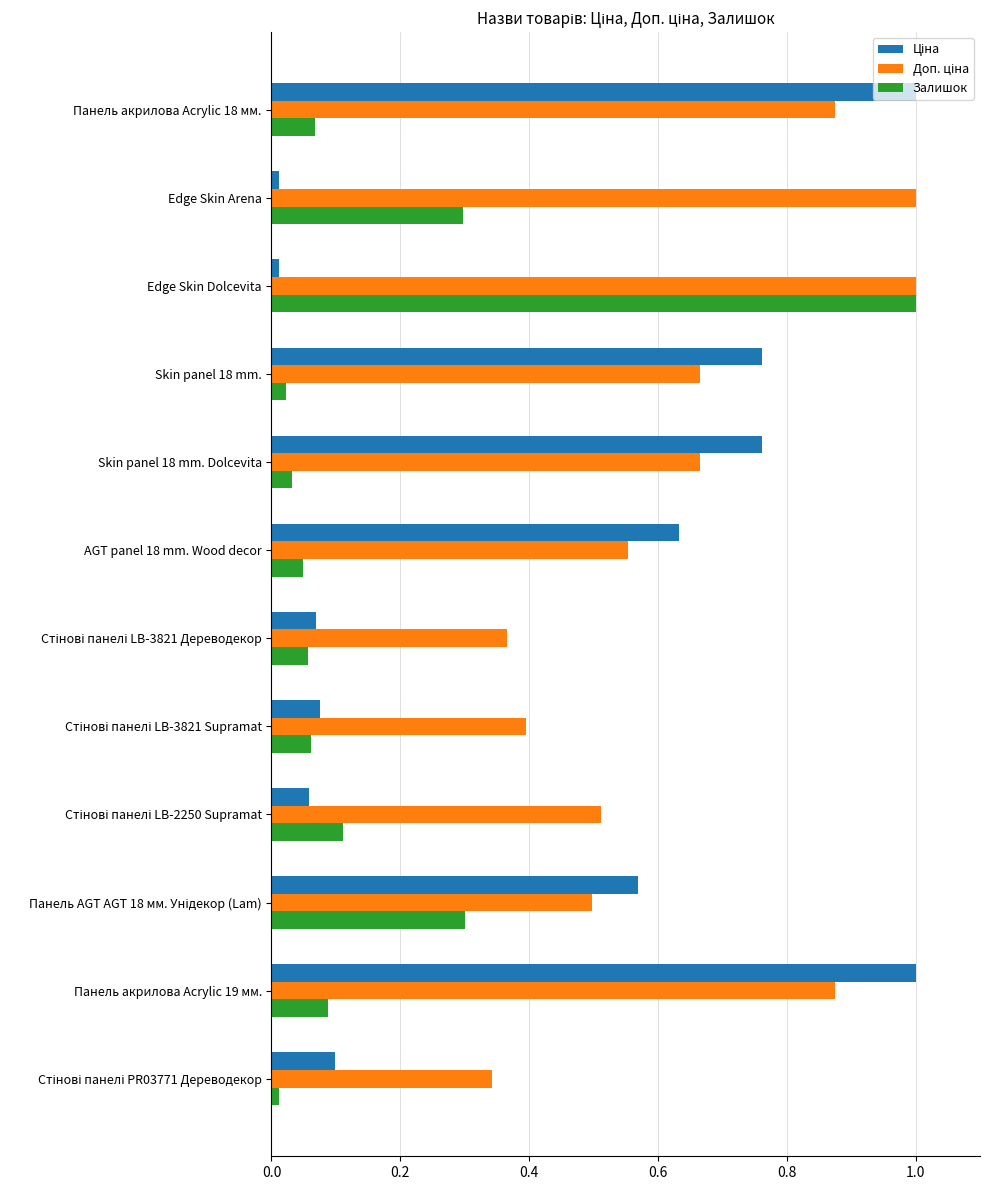

What is the difference between the maximum and second lowest values in the Залишок series?

1.0